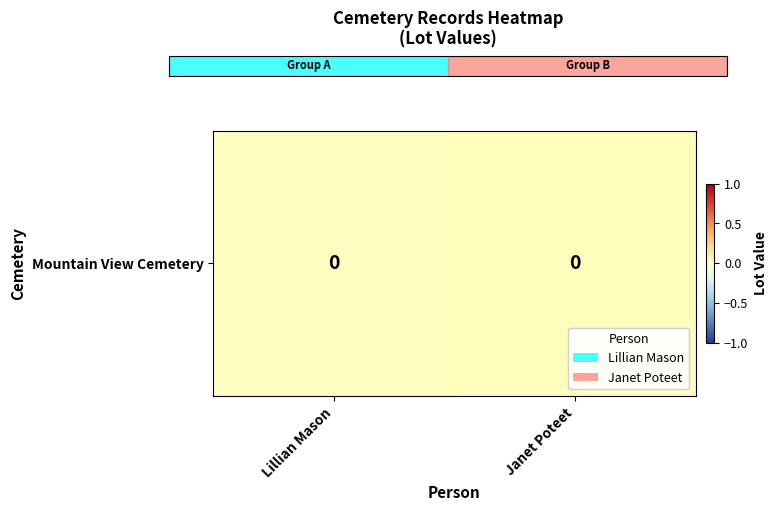

Is it true that the value at Janet Poteet is 0.0?

False